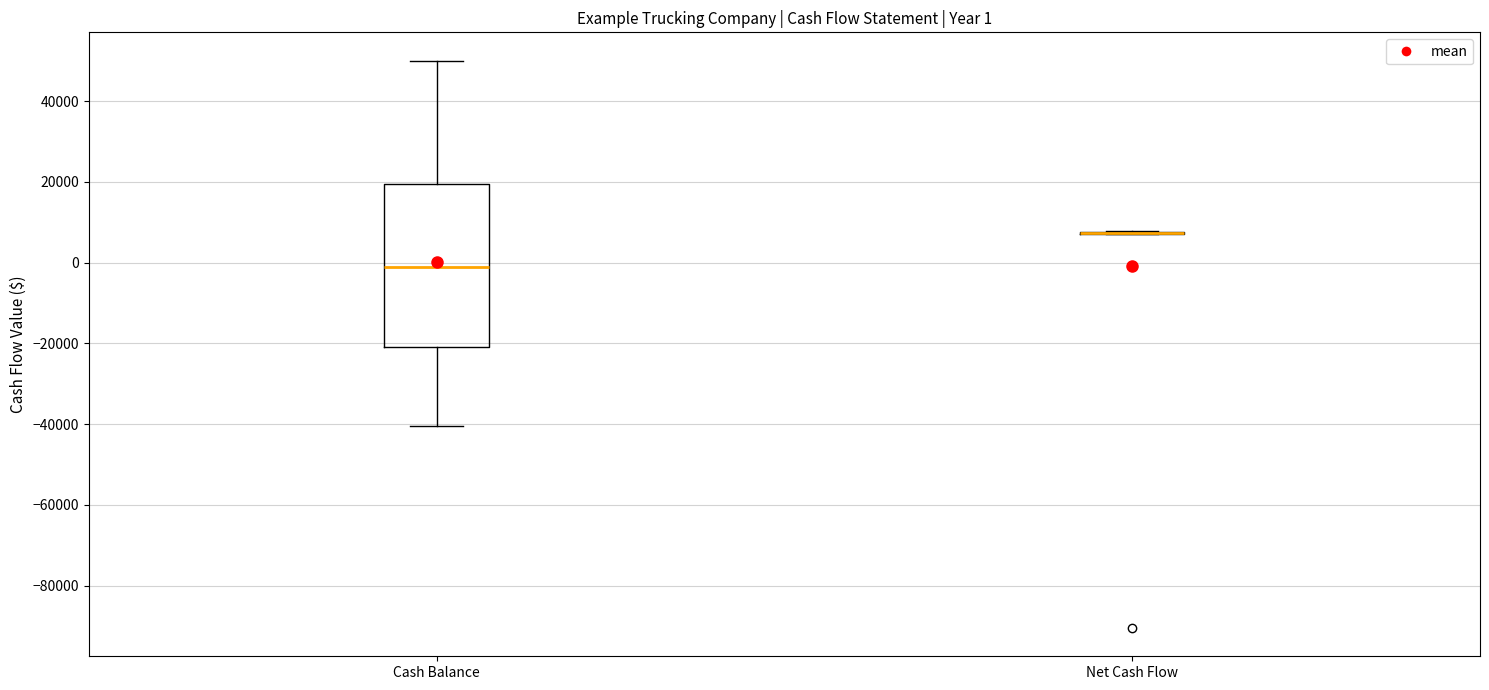

Which box is the tallest, from its lower edge to its upper edge?

Cash Balance